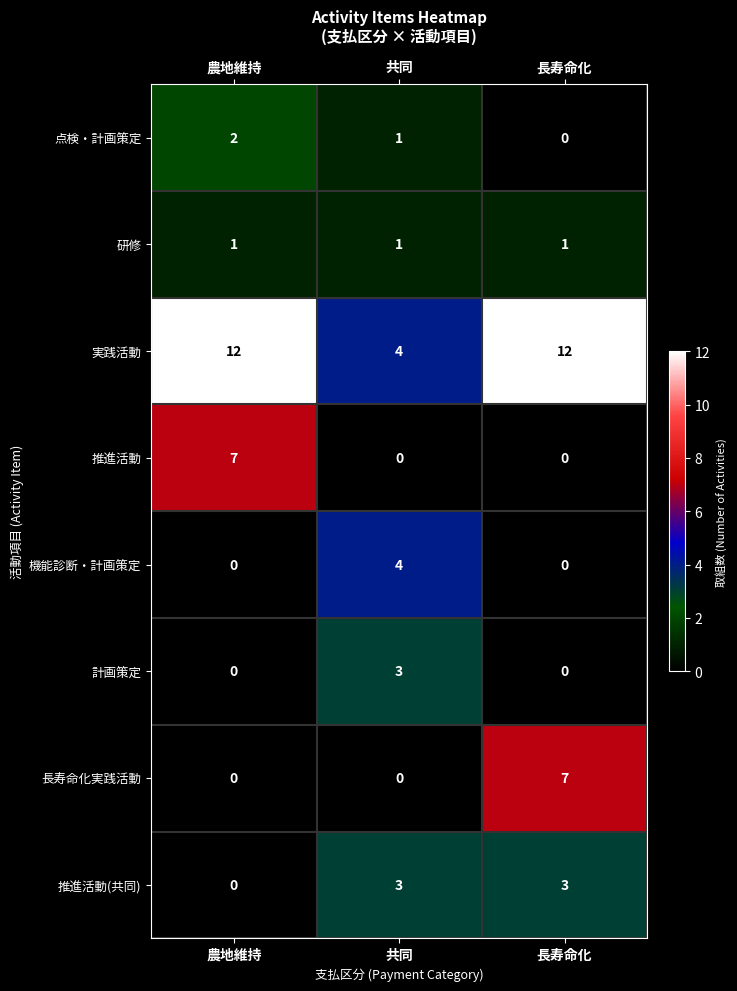

What is the sum of all 機能診断・計画策定 values?

4